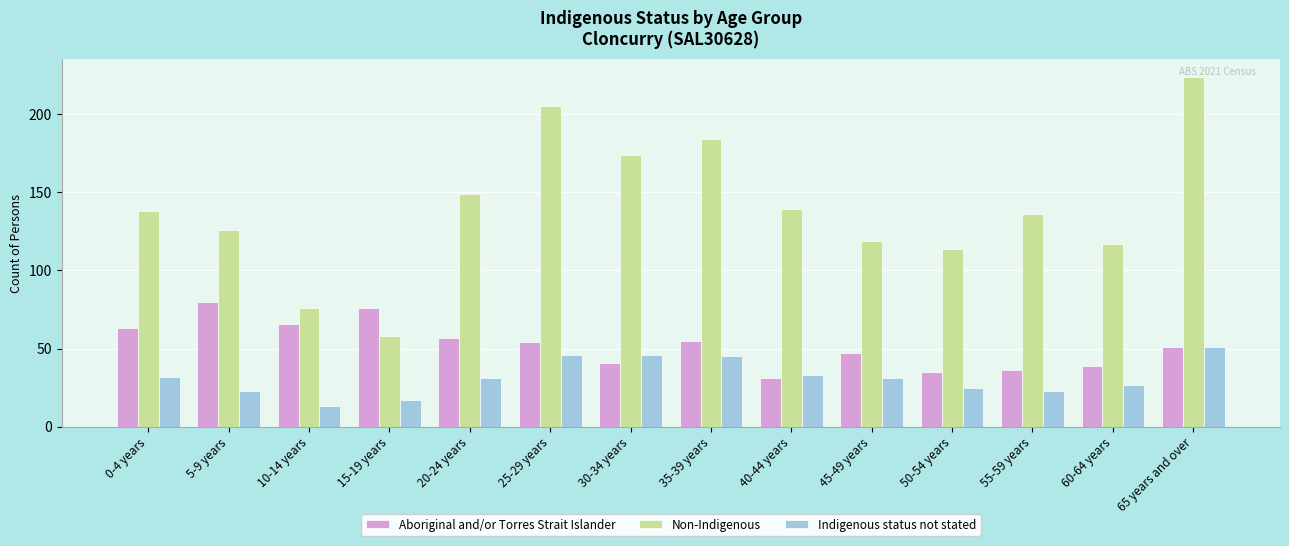

At 0-4 years, list the series in order from smallest to largest.

Indigenous status not stated, Aboriginal and/or Torres Strait Islander, Non-Indigenous